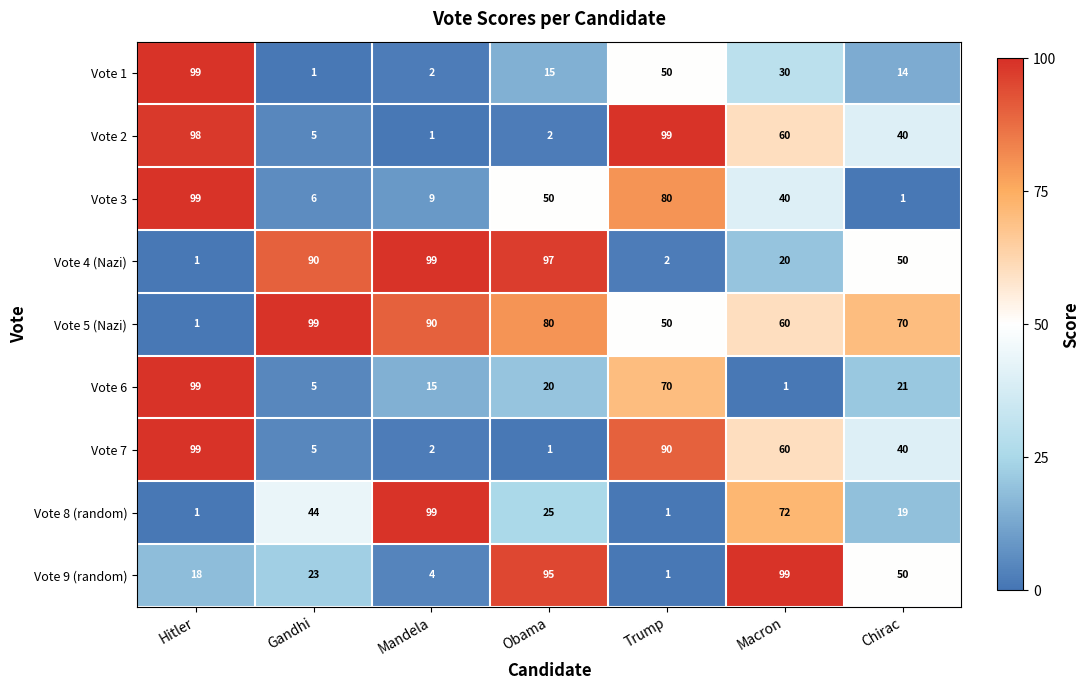

What is the spread (max minus min) of values at Trump?

98